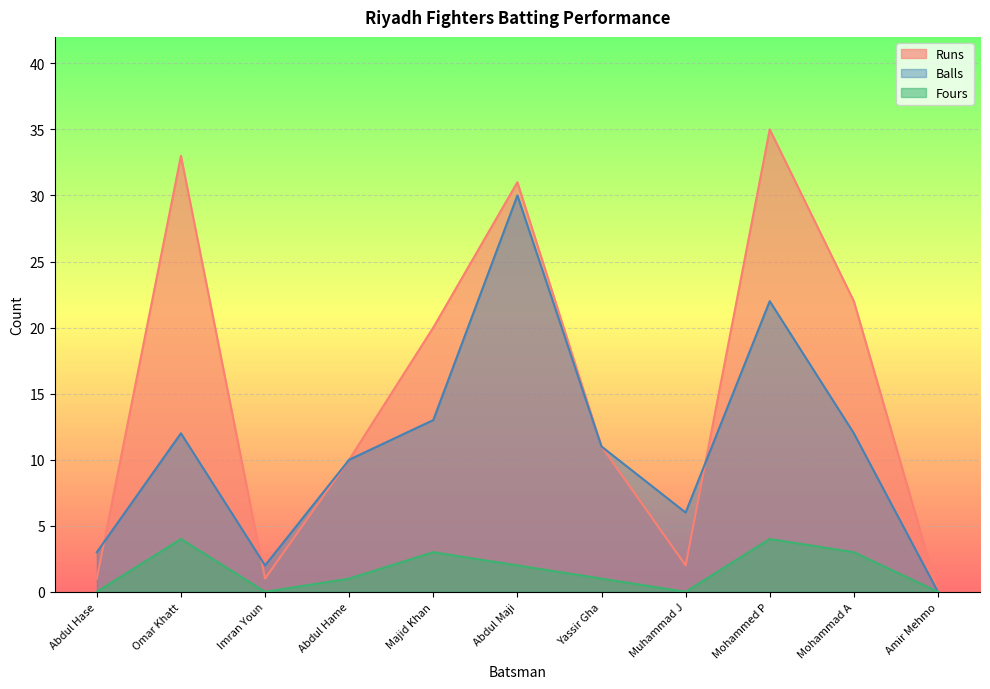

What is the value of the Runs point at the 5th from the left?

20